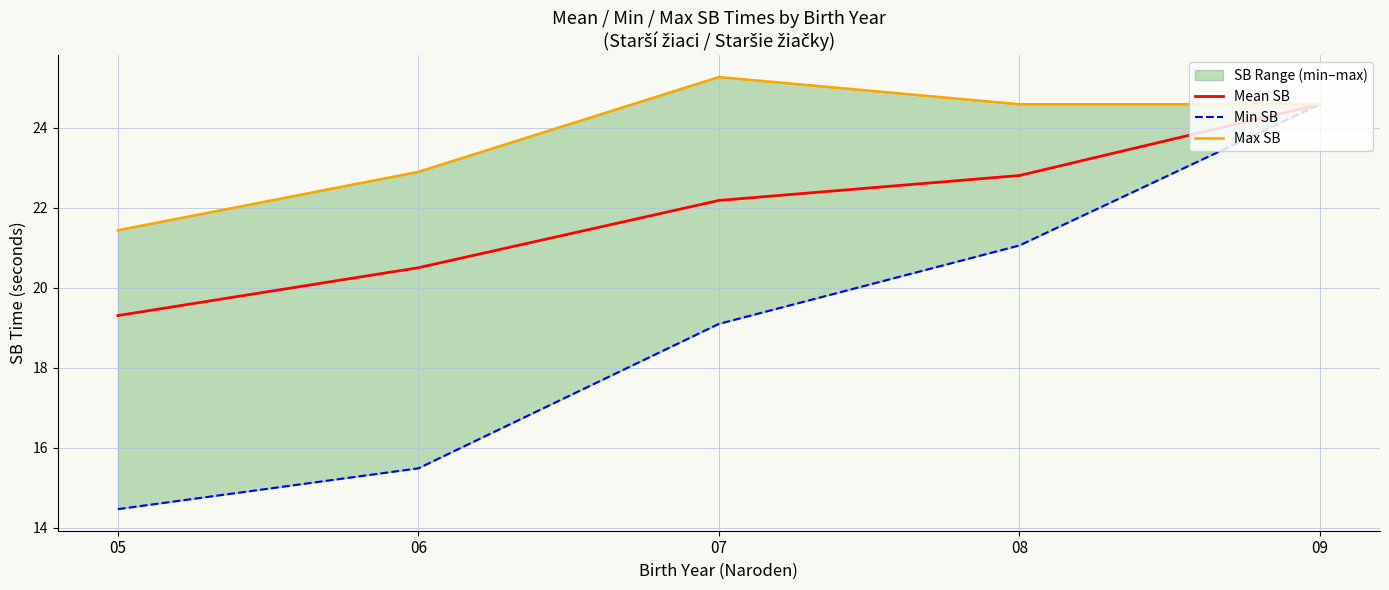

At how many categories does at least one series exceed 15?

5